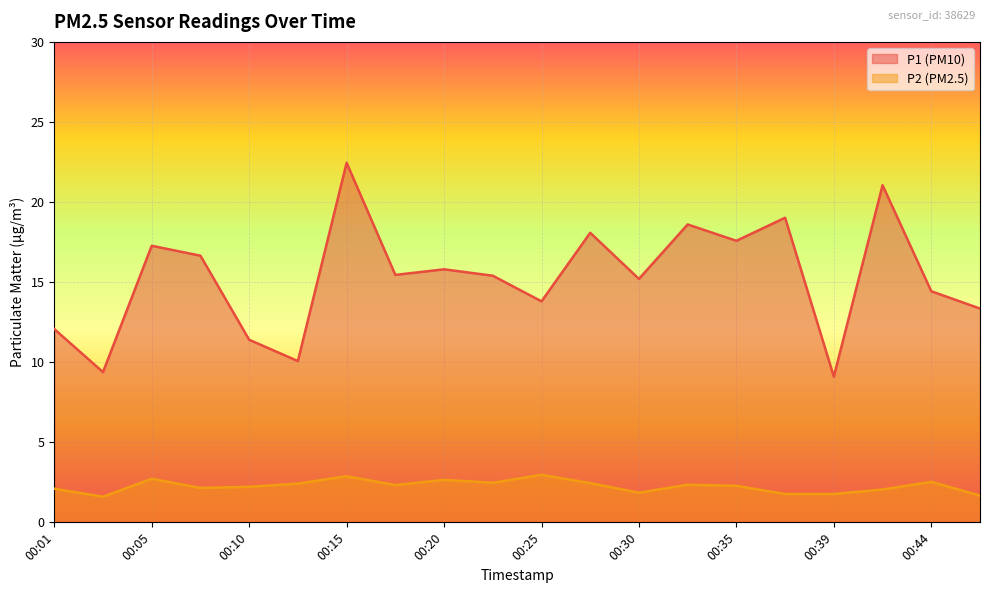

Reading right to left, what are all the values shown in this chart?

P1: 13.3	14.4	21.1	9.1	19.0	17.6	18.6	15.2	18.1	13.8	15.4	15.8	15.4	22.4	10.1	11.4	16.6	17.3	9.4	12.1
P2: 1.7	2.5	2.0	1.8	1.8	2.3	2.4	1.9	2.5	3.0	2.5	2.6	2.3	2.9	2.4	2.2	2.1	2.7	1.6	2.1